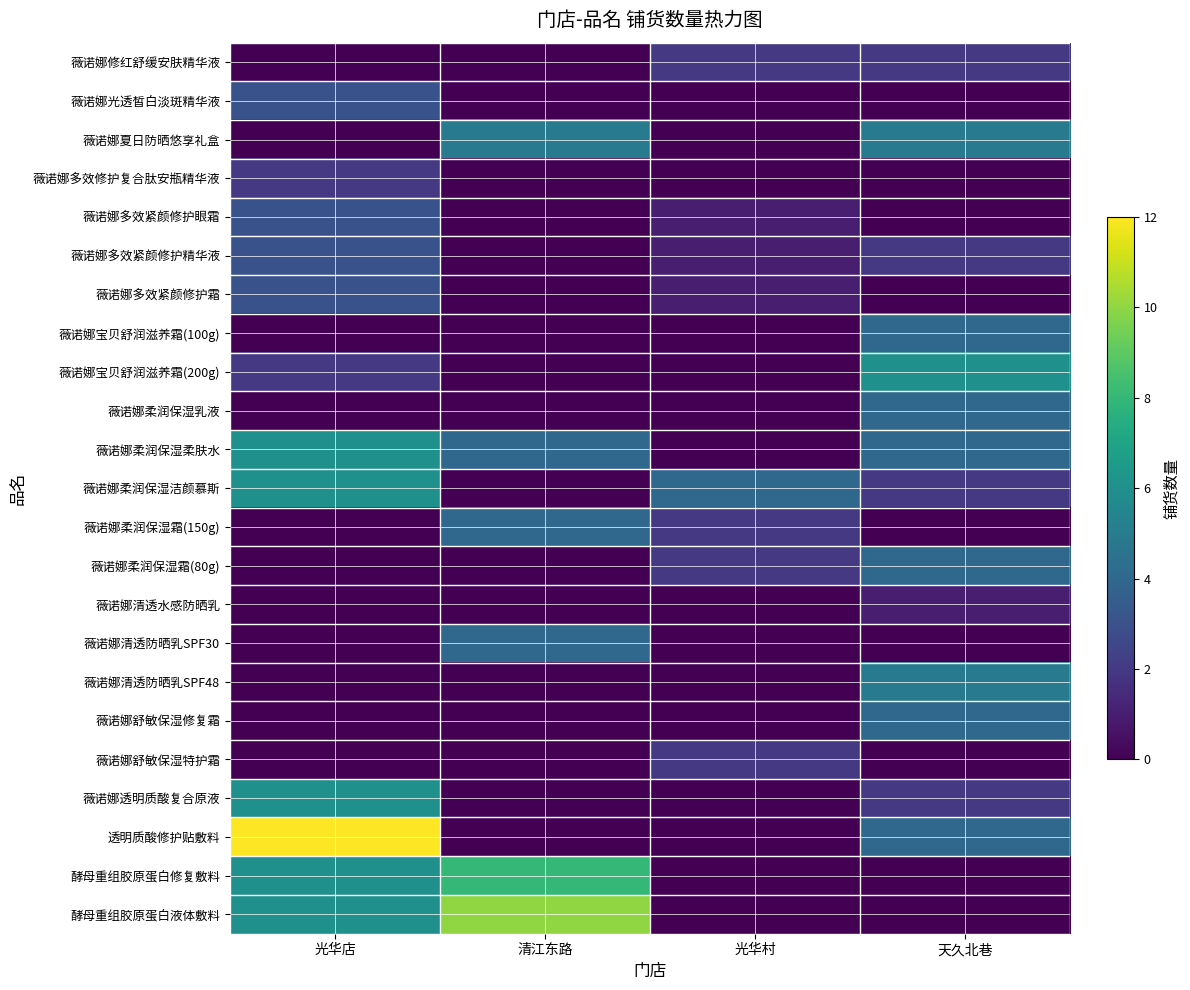

Which label corresponds to the smallest value in the chart?

光华店